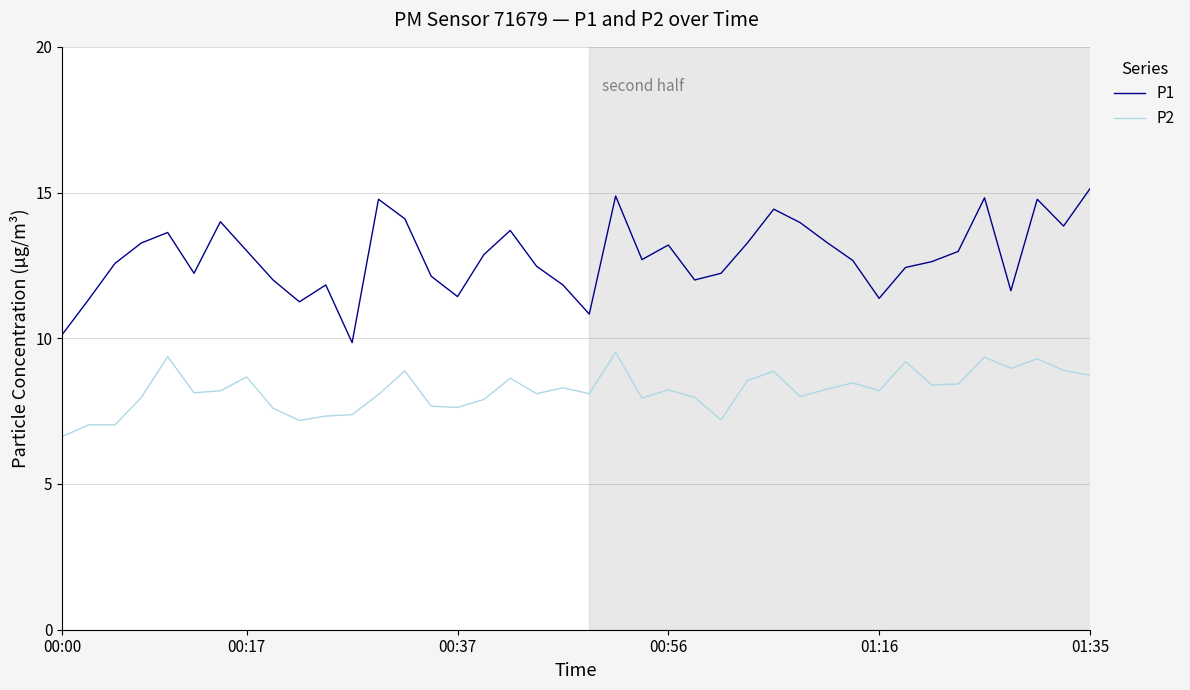

What is the smallest value displayed?

6.6